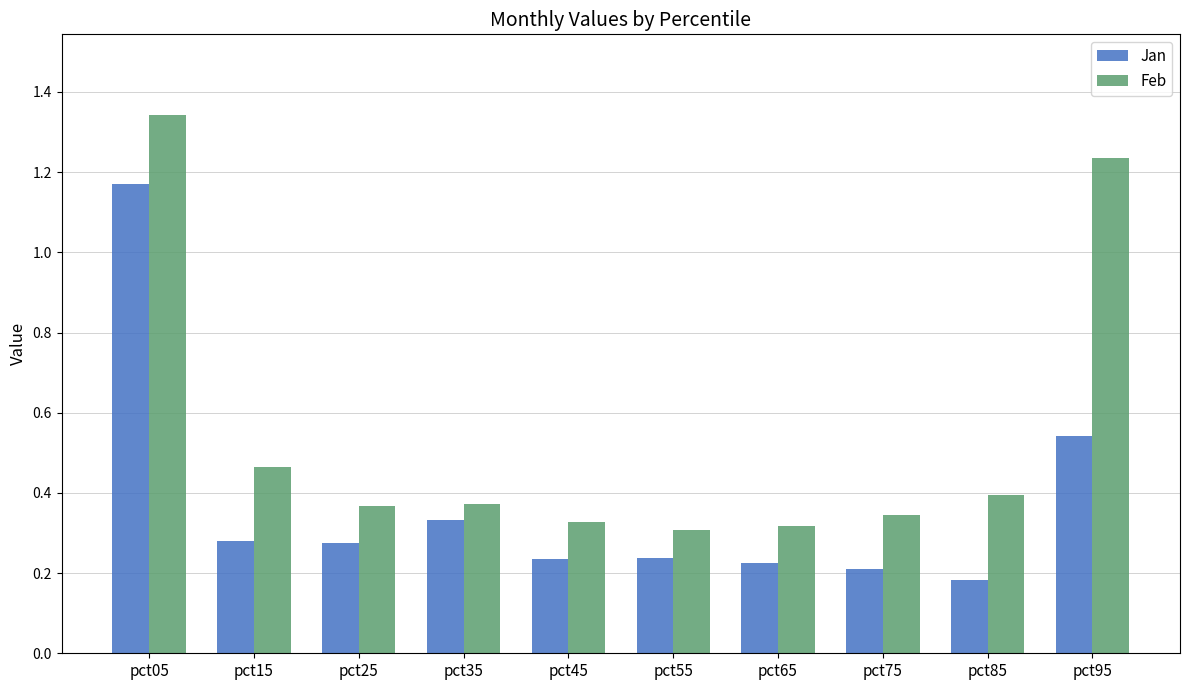

What is the difference between the maximum and minimum values in the Jan series?

1.0